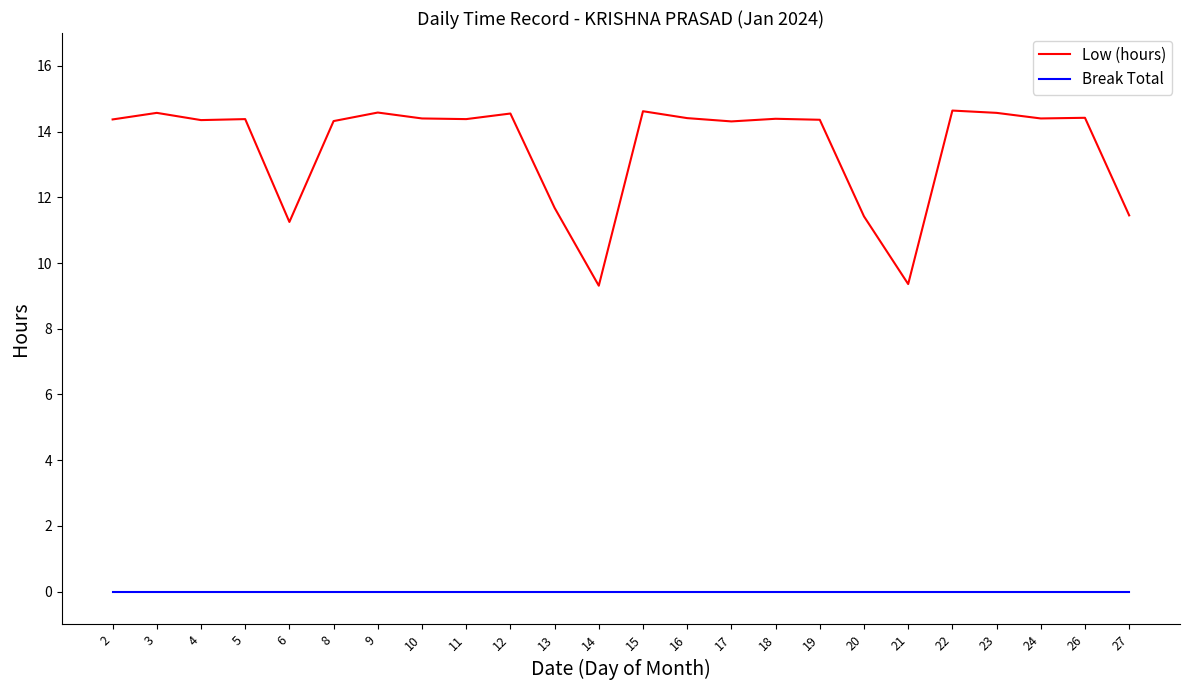

List the series in order of their peak value, lowest first.

Break Total, Low (hours)